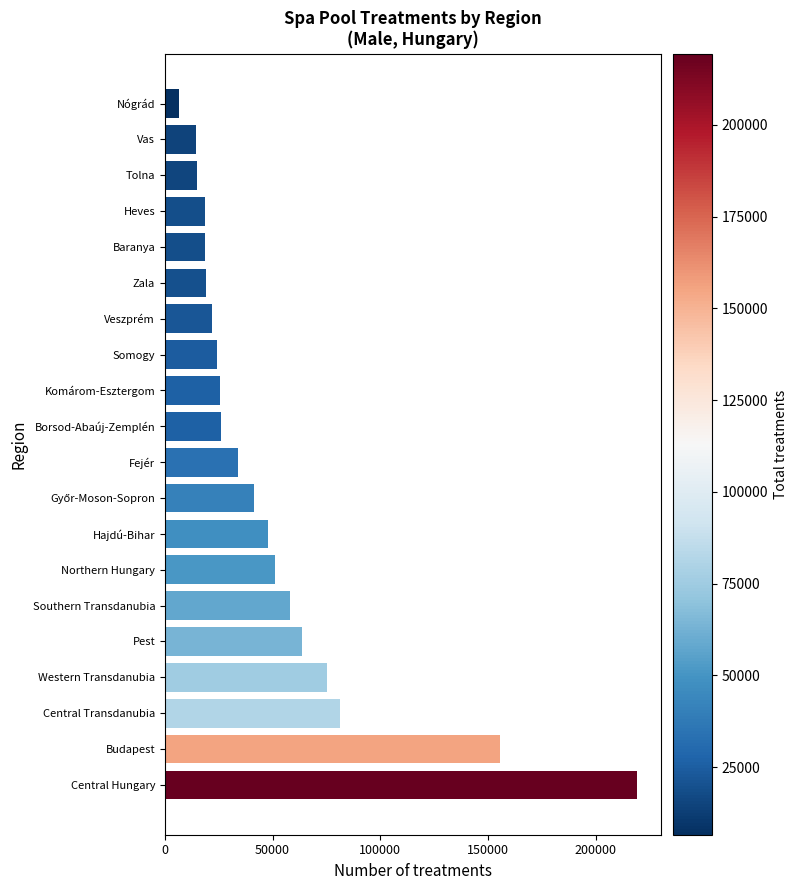

Approximately how many times larger is the value at Baranya compared to Fejér?

0.6